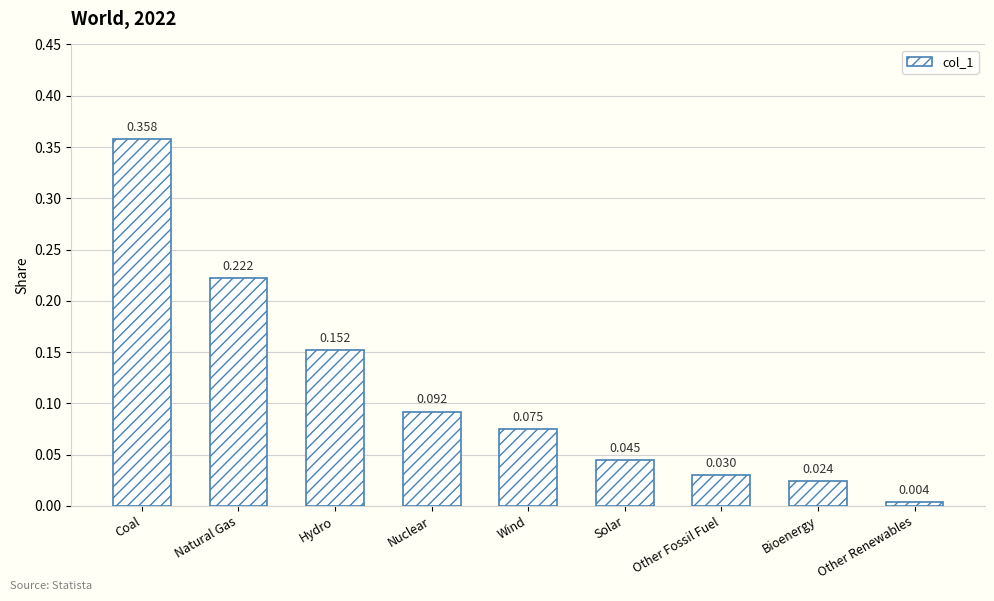

Where is the data nearest to the value 0?

Other Renewables